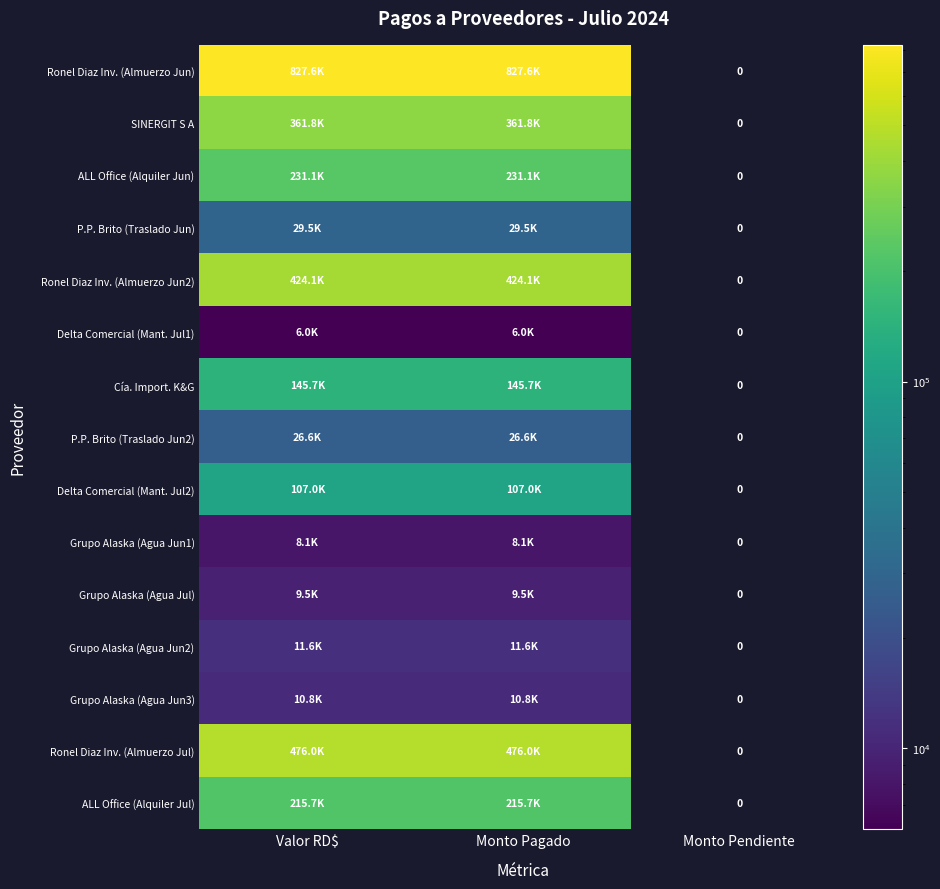

Is the value of P.P. Brito (Traslado Jun2) at Monto Pagado greater than the value of Grupo Alaska (Agua Jun2) at Valor RD$?

Yes